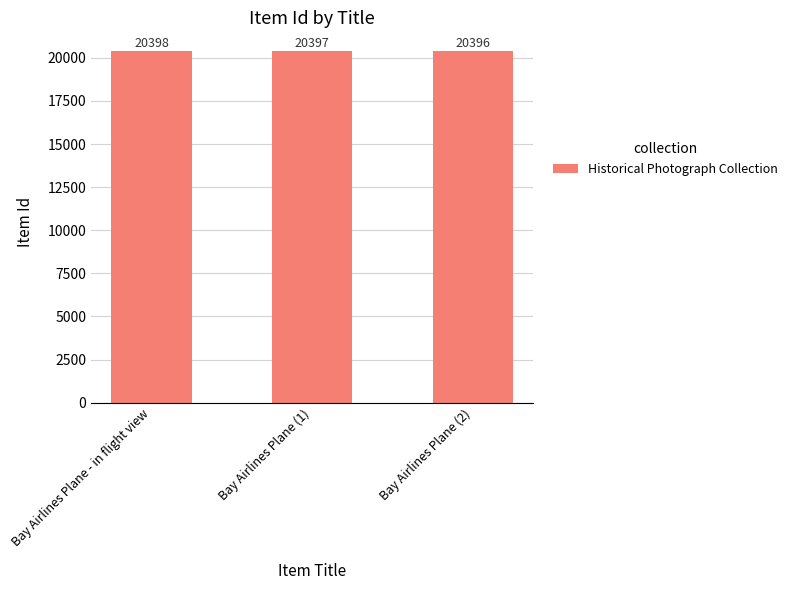

At which category does the chart reach its minimum across all series?

Bay Airlines Plane (2)